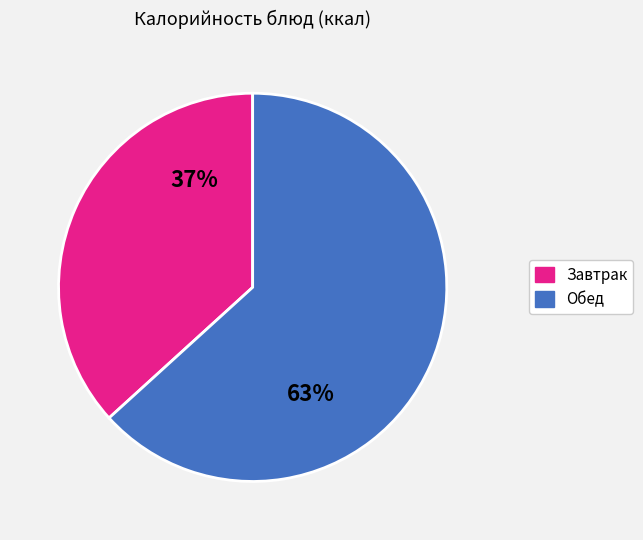

The Завтрак slice represents 37% of the pie. True or false?

True